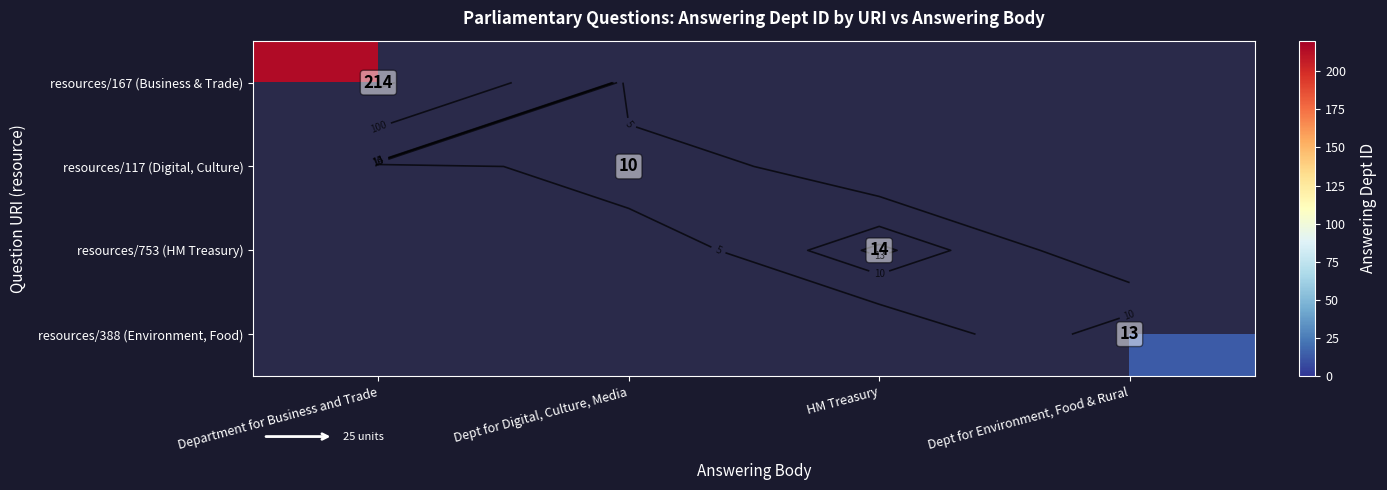

What is the smallest value displayed?

10.0